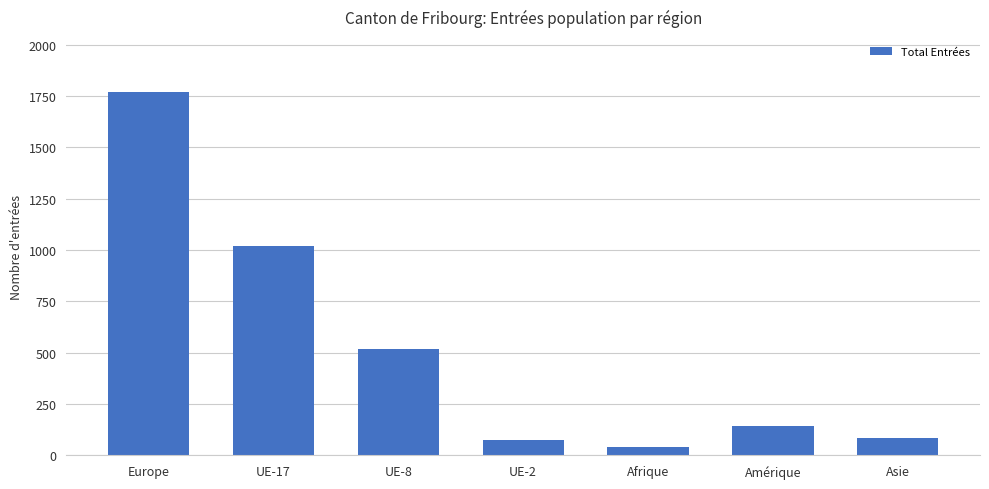

What is the maximum value shown in the chart?

1772